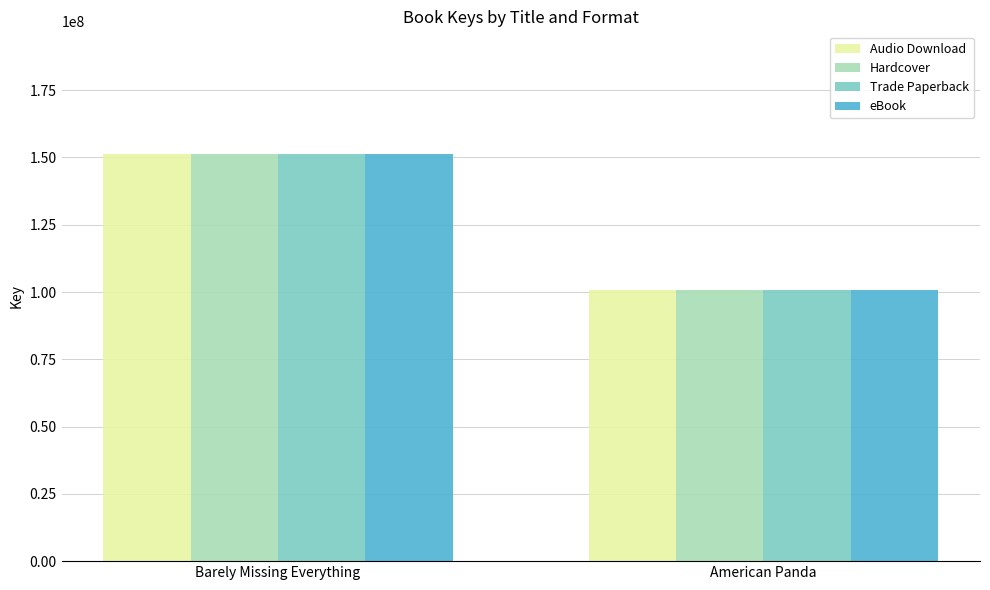

What is the total value across all series at American Panda?

403136976